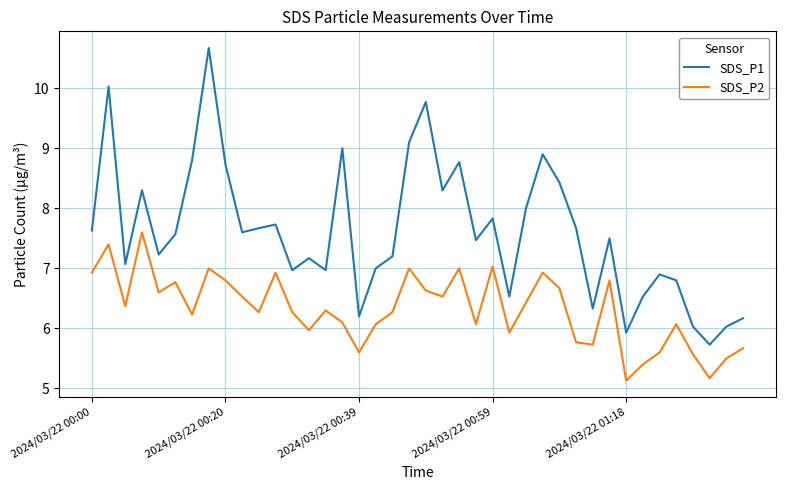

Which series has the widest spread of values?

SDS_P1